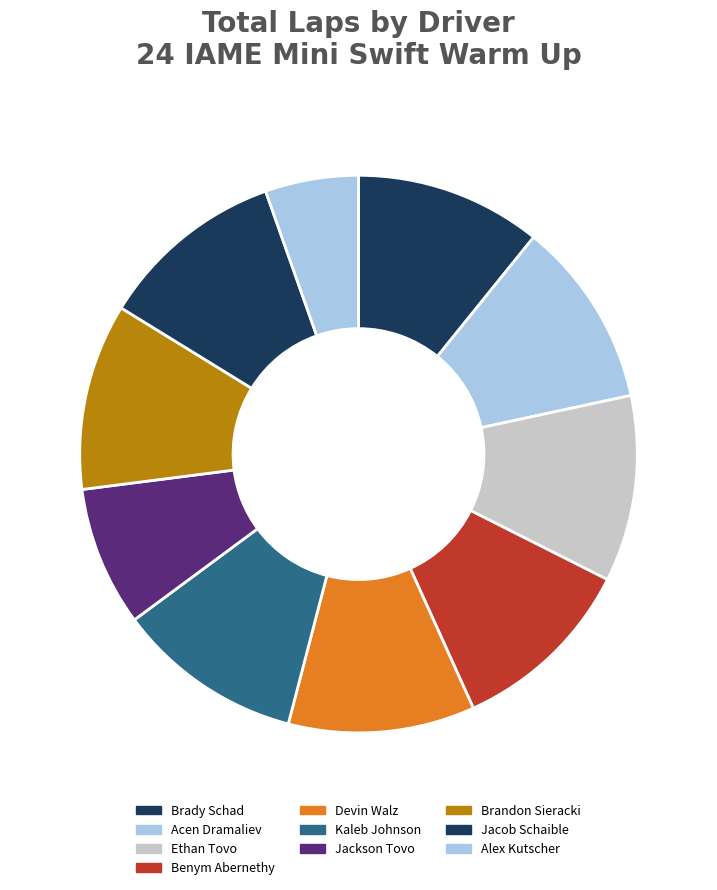

What is the largest slice in the pie chart?

Brady Schad